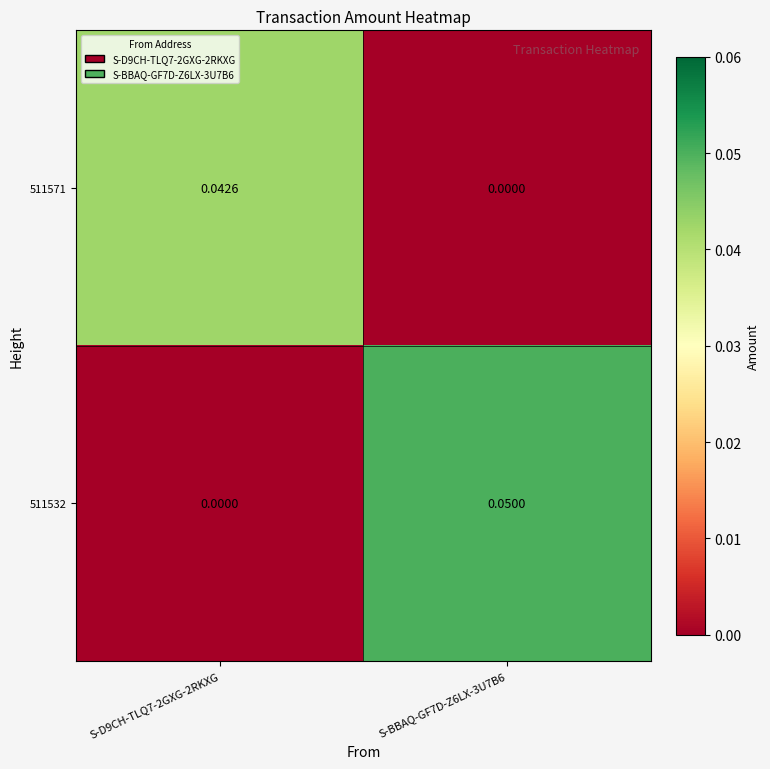

At how many categories does at least one series exceed 0?

2